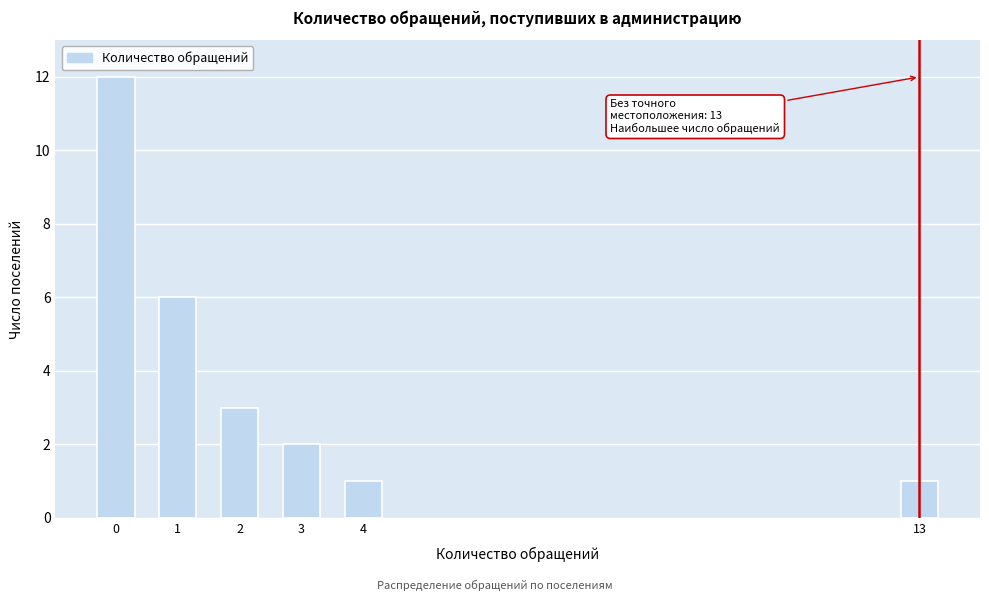

Reading left to right, list all the values displayed in this chart.

12	6	3	2	1	1